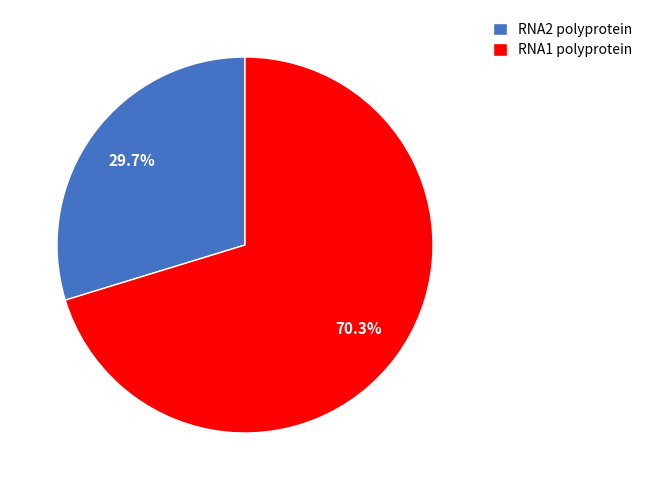

What is the majority slice?

RNA1 polyprotein